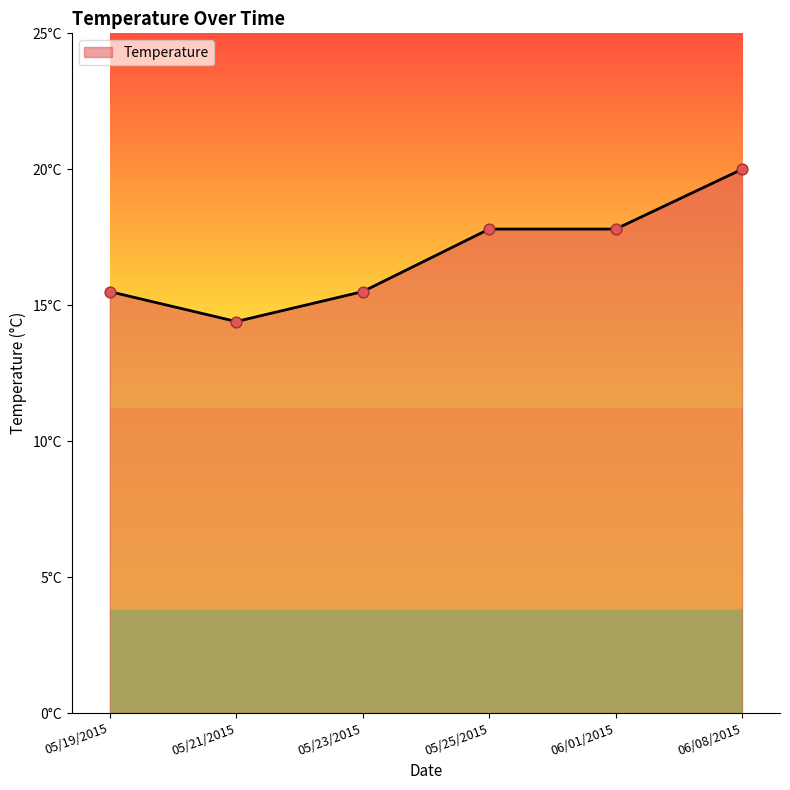

Between 05/21/2015 and 06/08/2015, which is larger?

06/08/2015